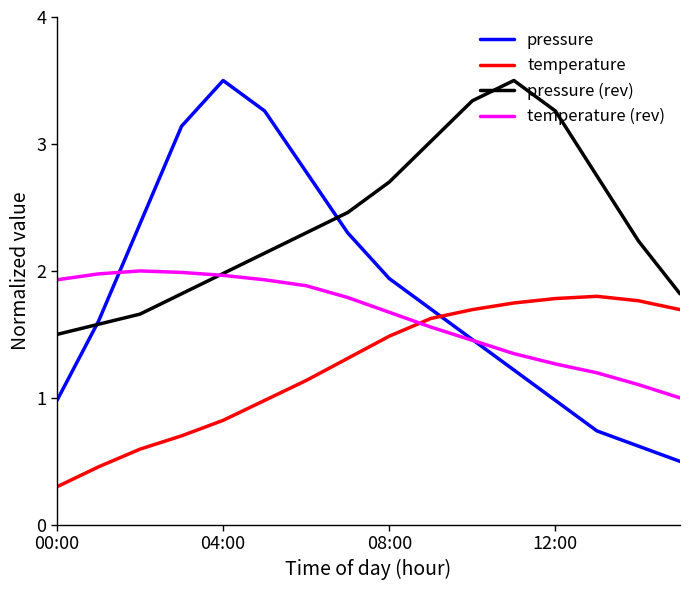

What is the lowest value of the temperature series?

0.3